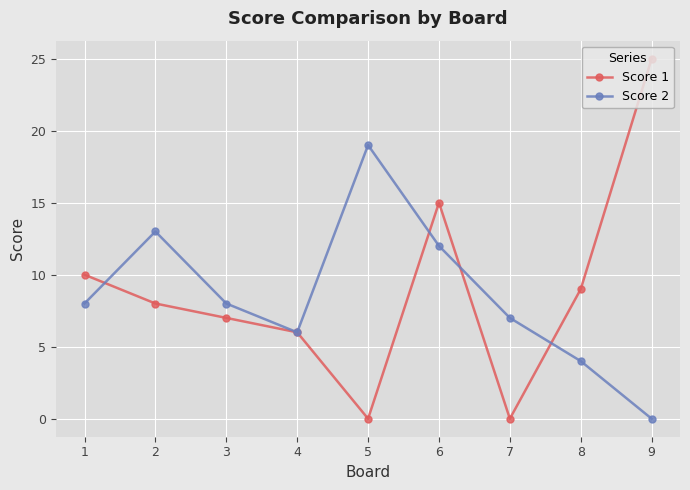

Which series has the largest range (max minus min)?

Score 1